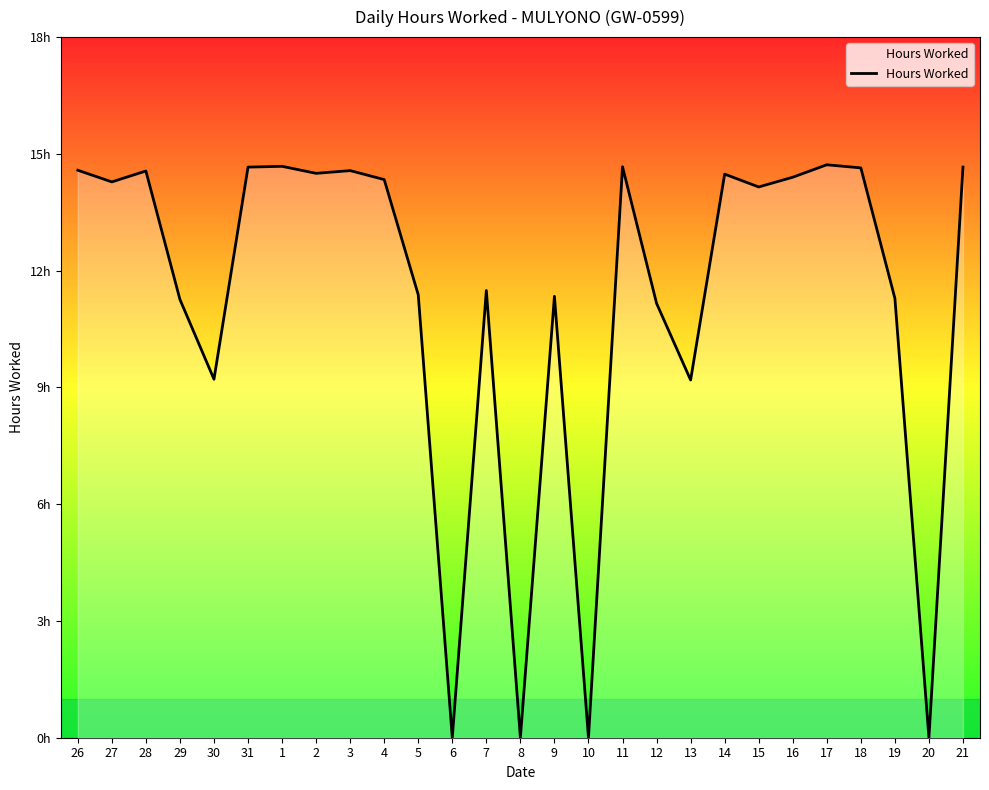

Is this an area chart (filled region under the line)?

Yes